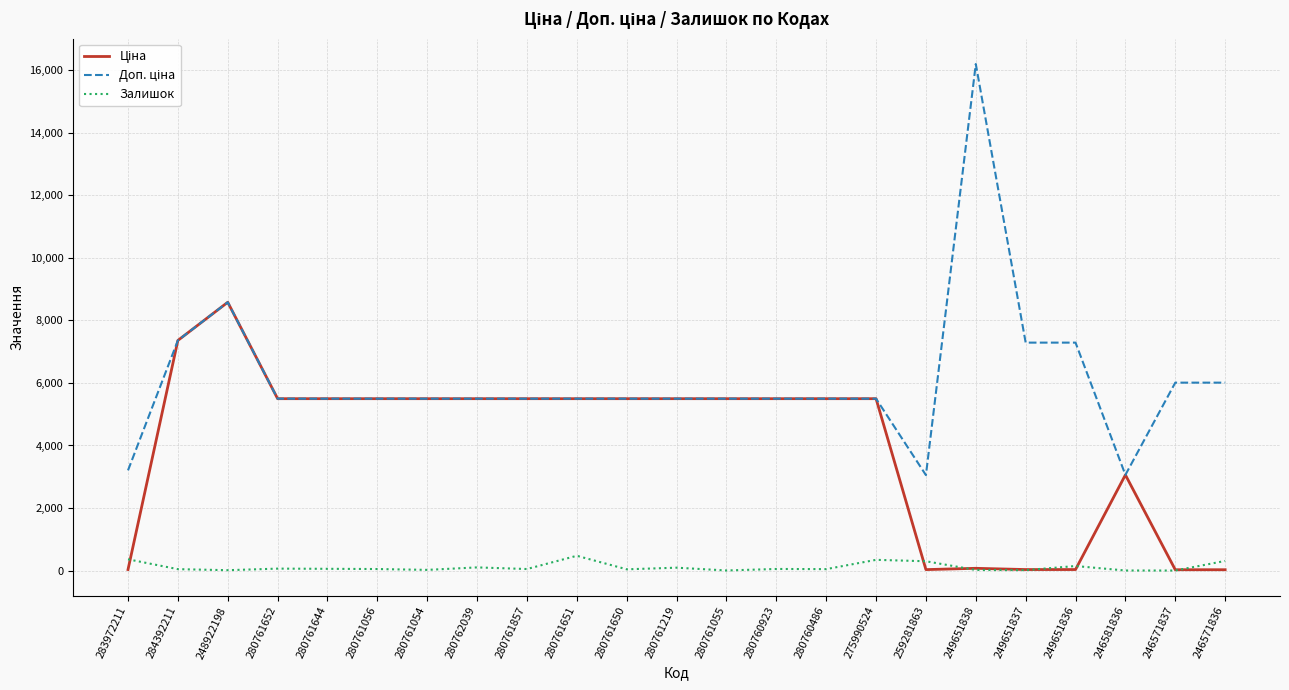

The Залишок series shows 2.0 at 246581836. True or false?

True